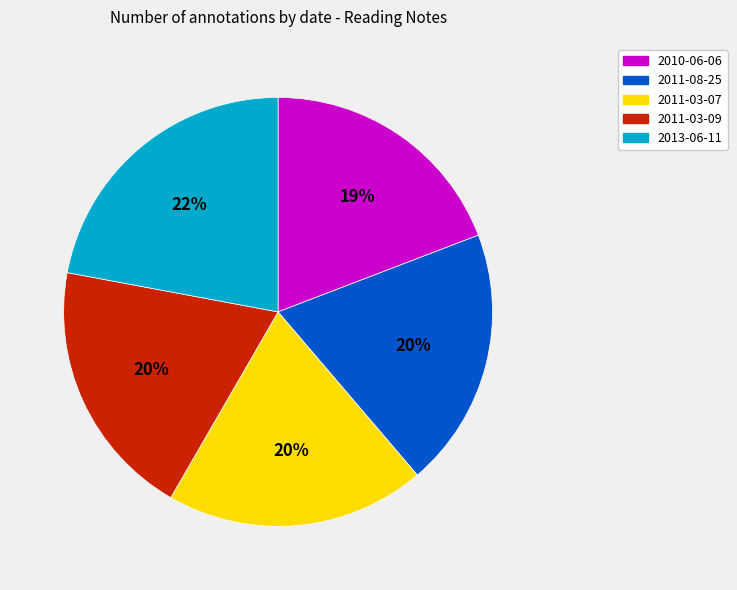

Do 2013-06-11 and 2011-03-09 together represent more than half of the pie?

No